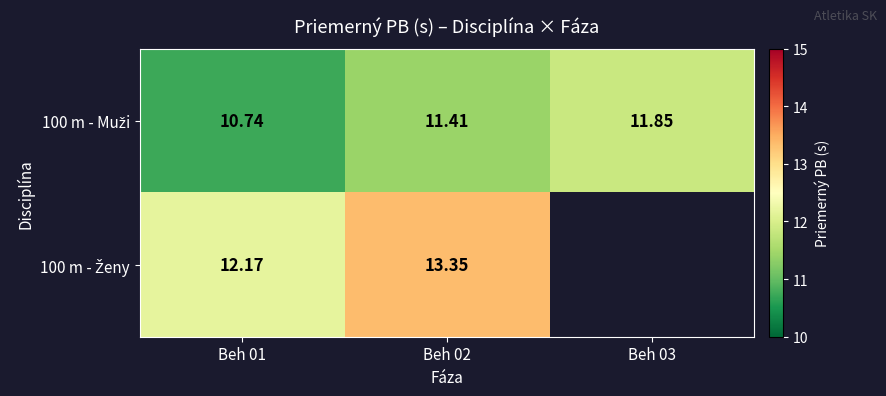

Is it true that 100 m - Ženy equals 5.9 at Beh 02?

False